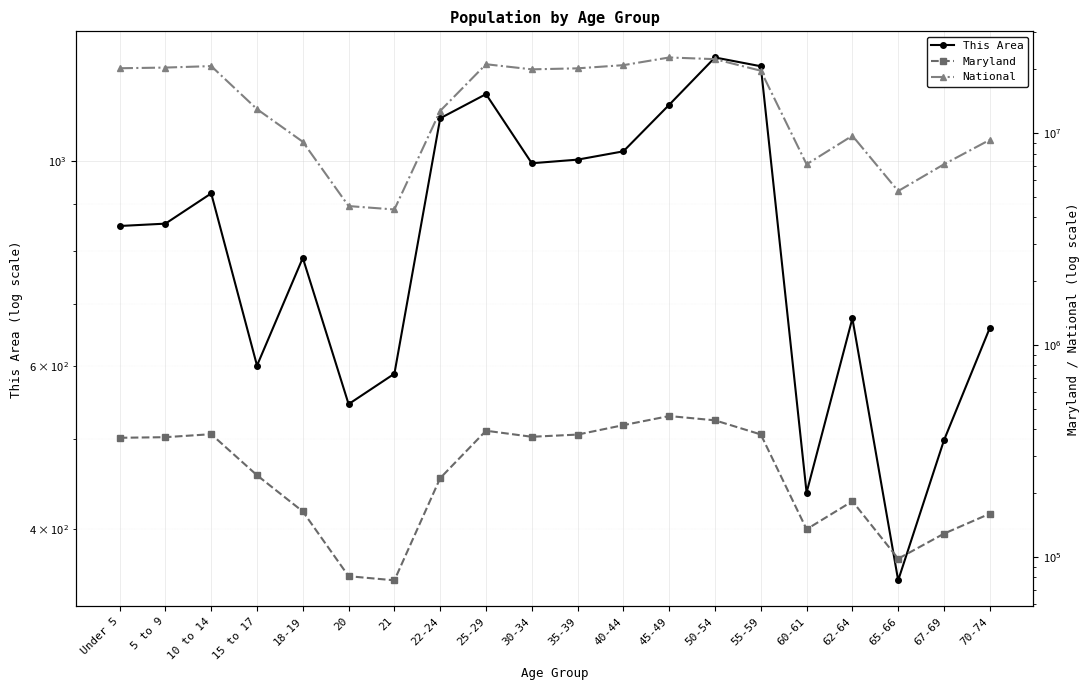

True or false: Maryland has a value of 440619 at 50-54.

True